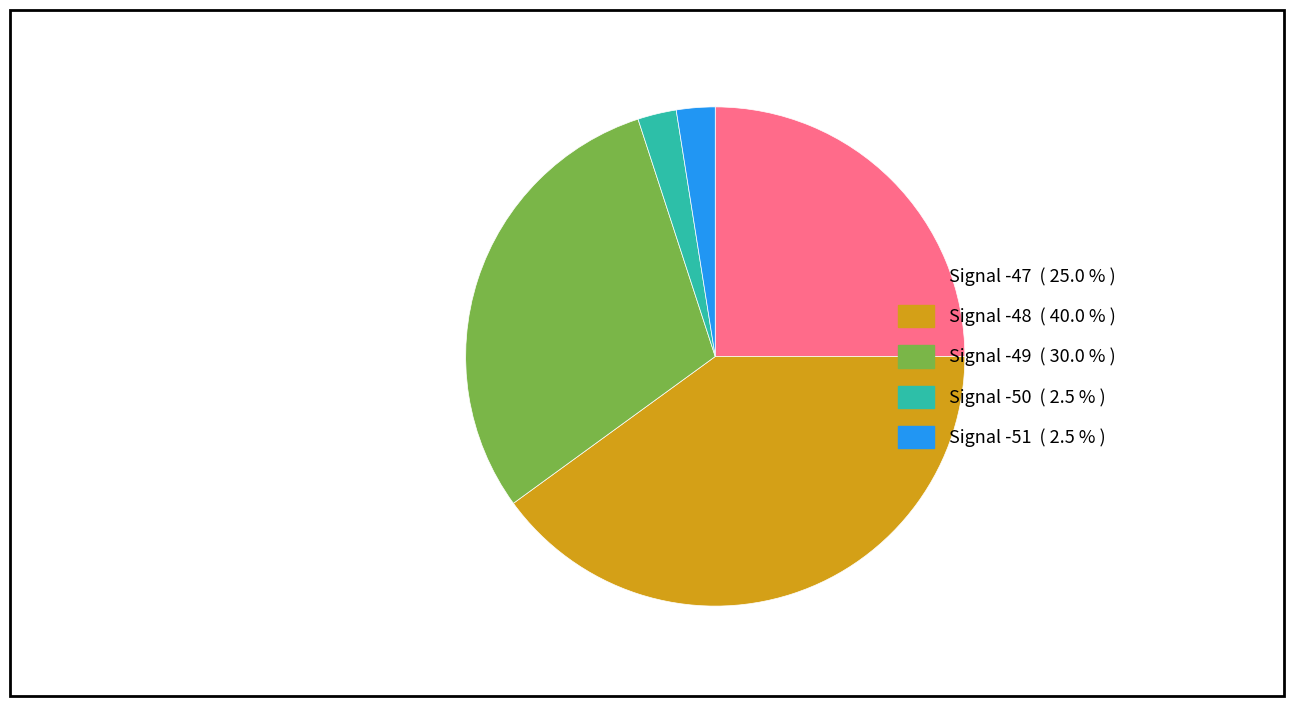

Is there any slice that represents more than half of the pie?

No